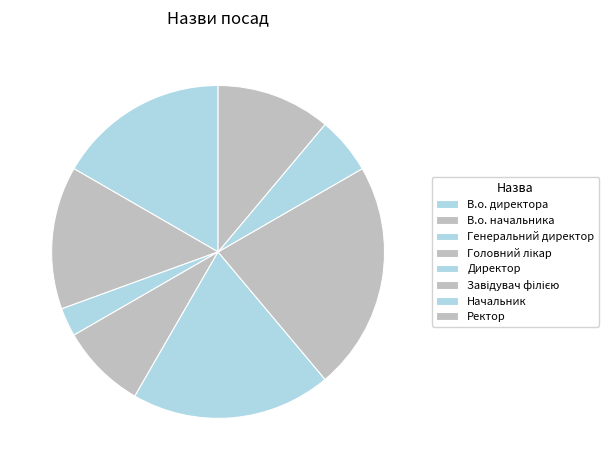

Approximately how many times larger is the value at Директор compared to Начальник?

3.5